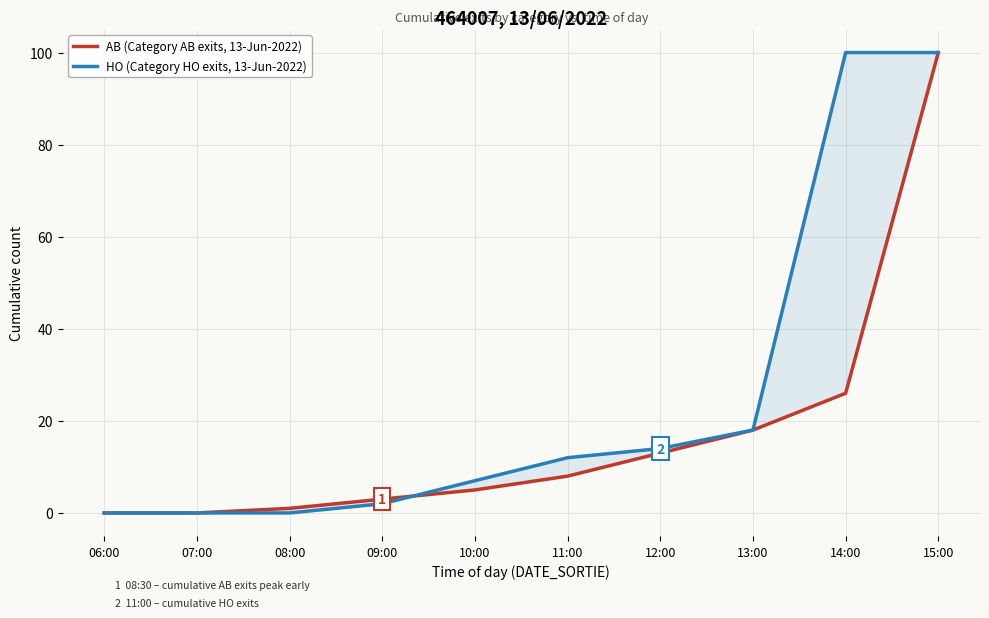

Which category has the highest value across all series?

15:00